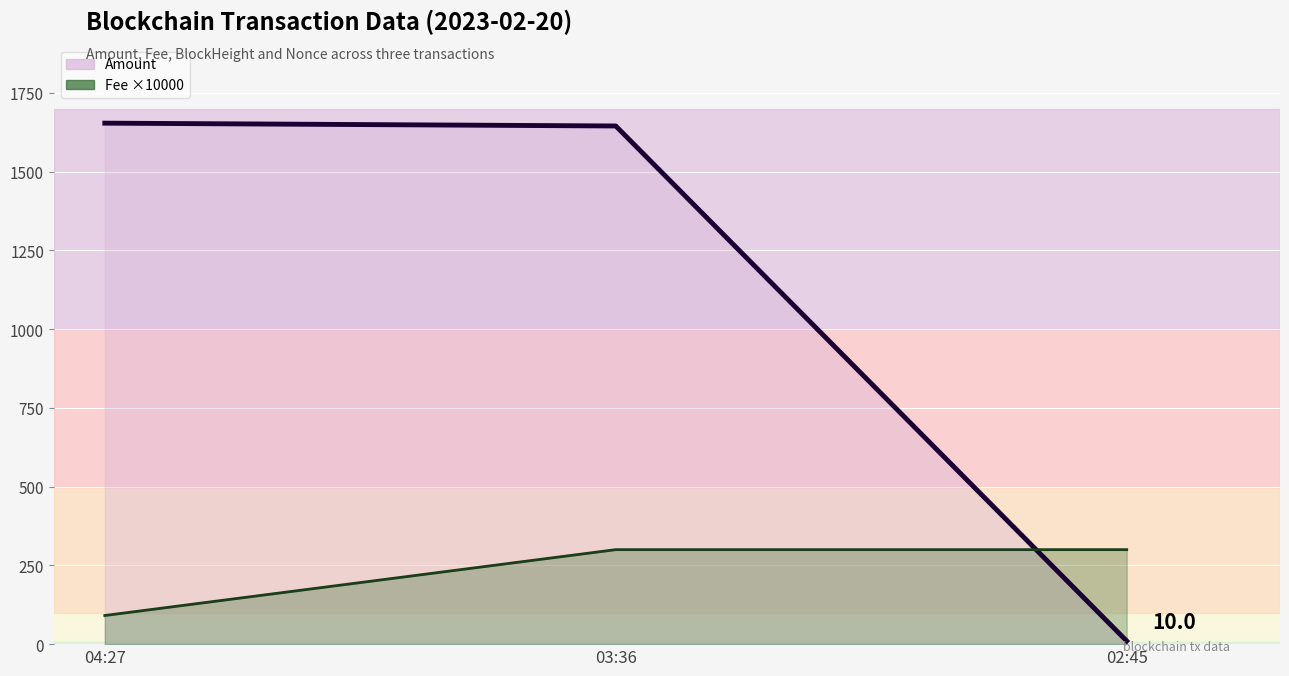

What is the highest value of the Amount series?

1654.0